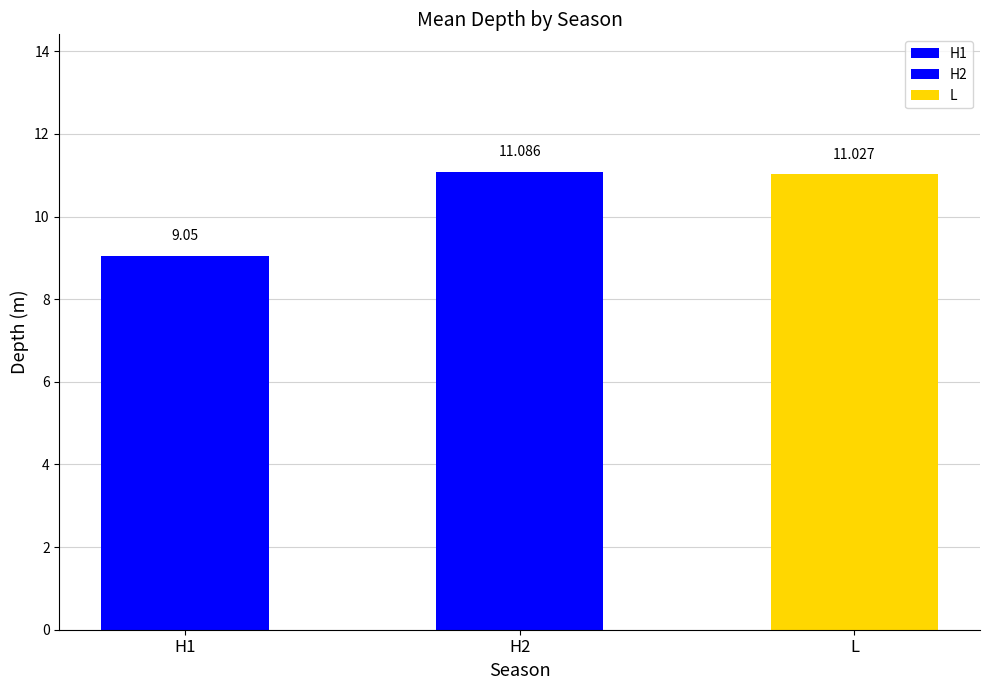

Are the bars grouped side by side (vs. stacked)?

No